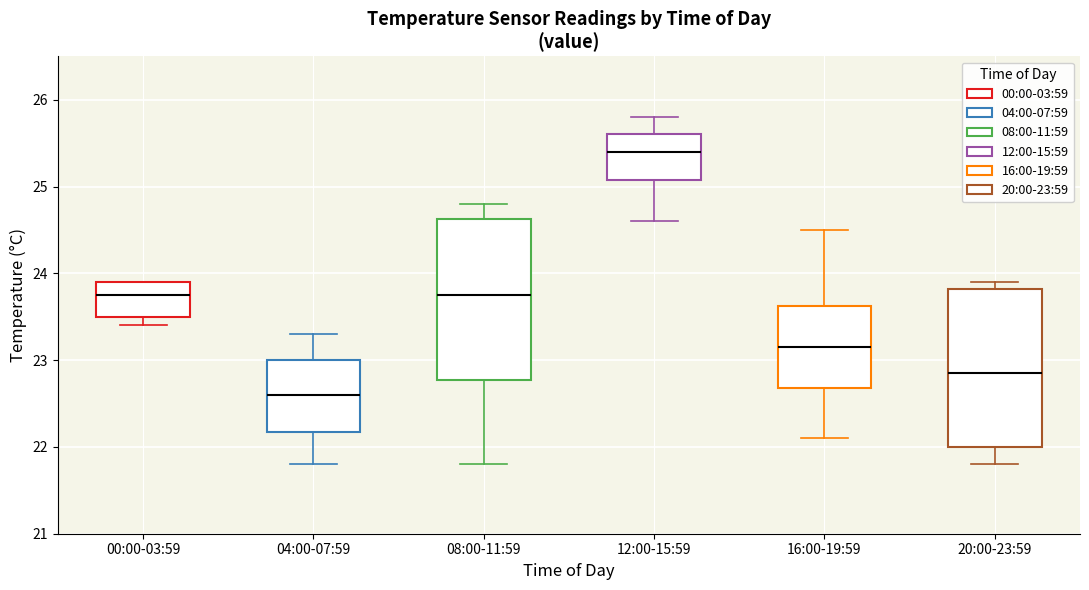

Where is the lower edge of the box for 12:00-15:59 on the y-axis? The values are not printed on the chart, so give them approximately, as read against the axis.

25.1